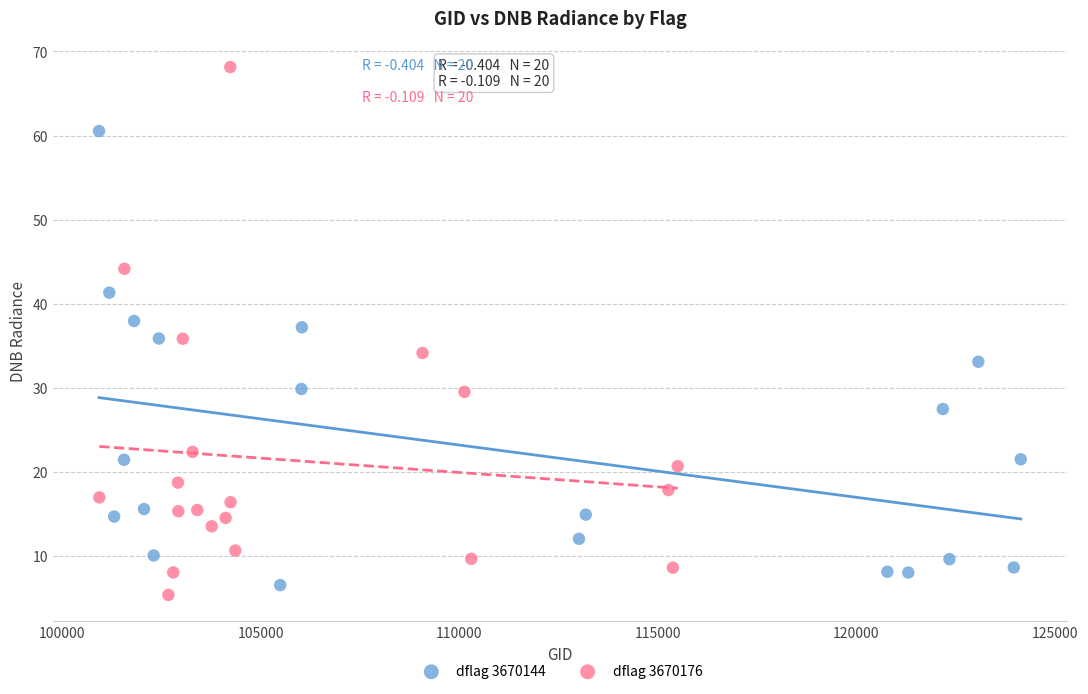

Which series has the largest Y range (max minus min)?

dflag 3670176